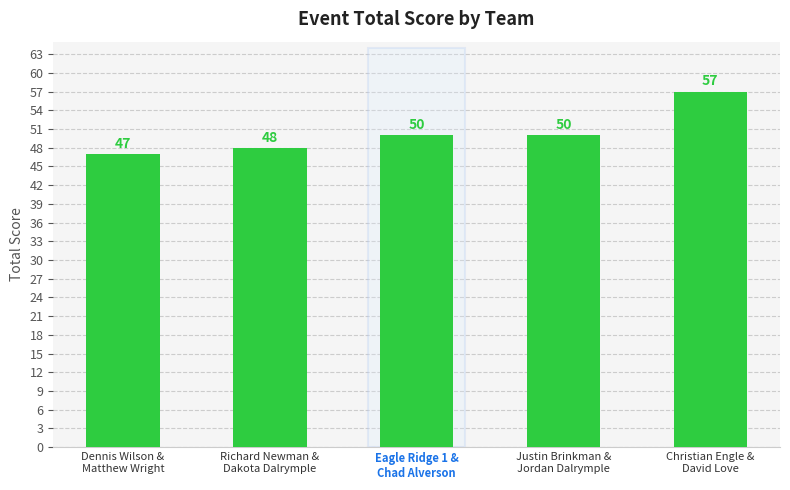

What is the label of the 3rd bar from the left?

Eagle Ridge 1 &
Chad Alverson